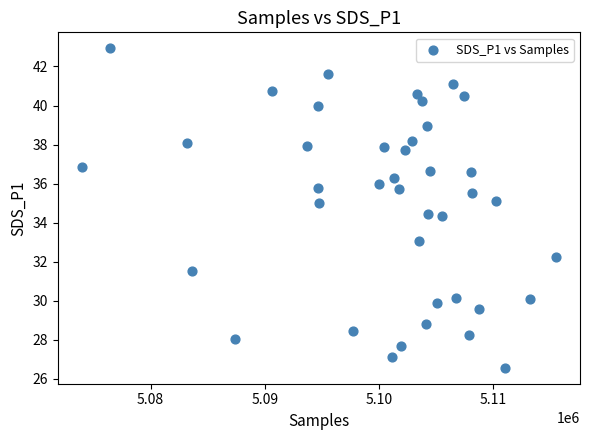

What is the range of Y values (max minus min)?

16.4